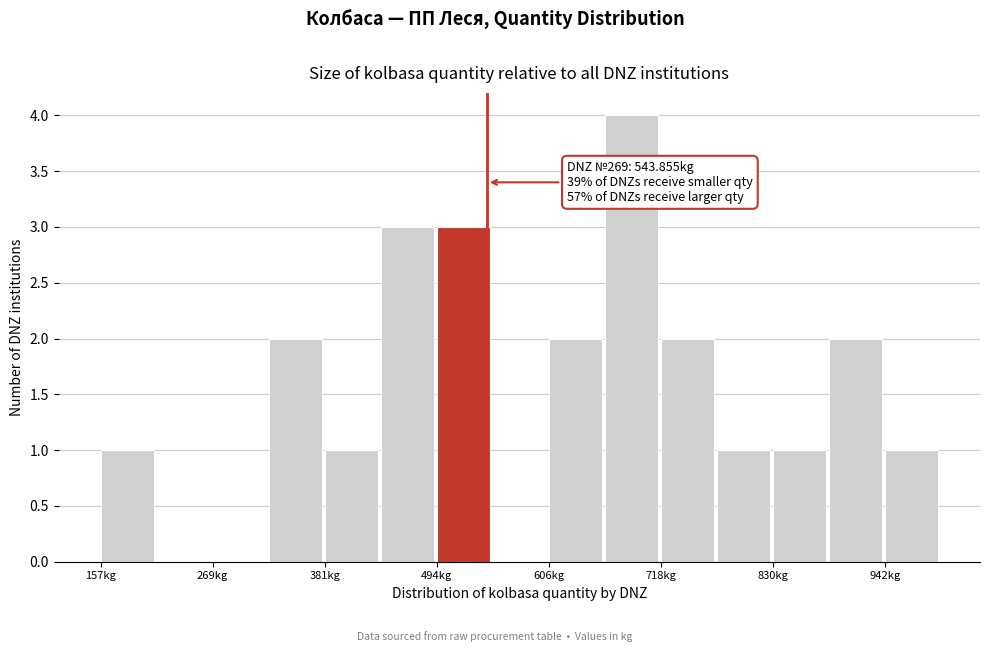

Around what value on the x-axis is the tallest bar? Give the approximate position of its centre, as read against the axis.

680